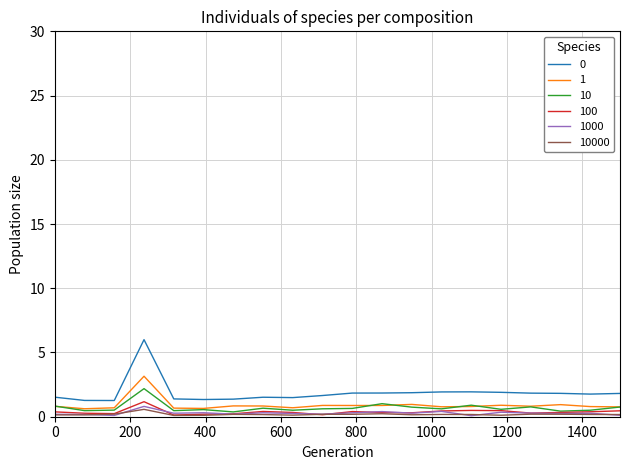

True or false: 100 and 0 intersect in this chart.

False